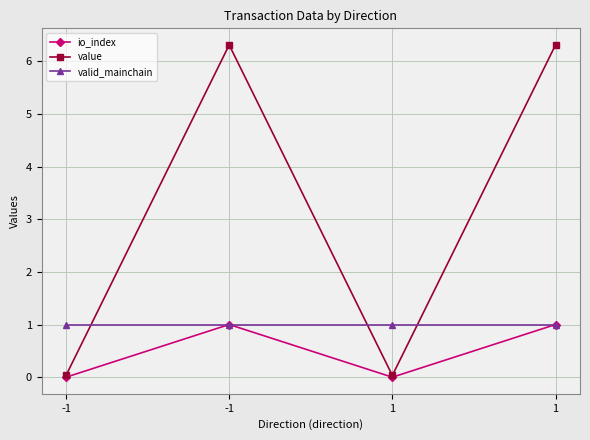

What are all the series names shown in the legend?

io_index, value, valid_mainchain